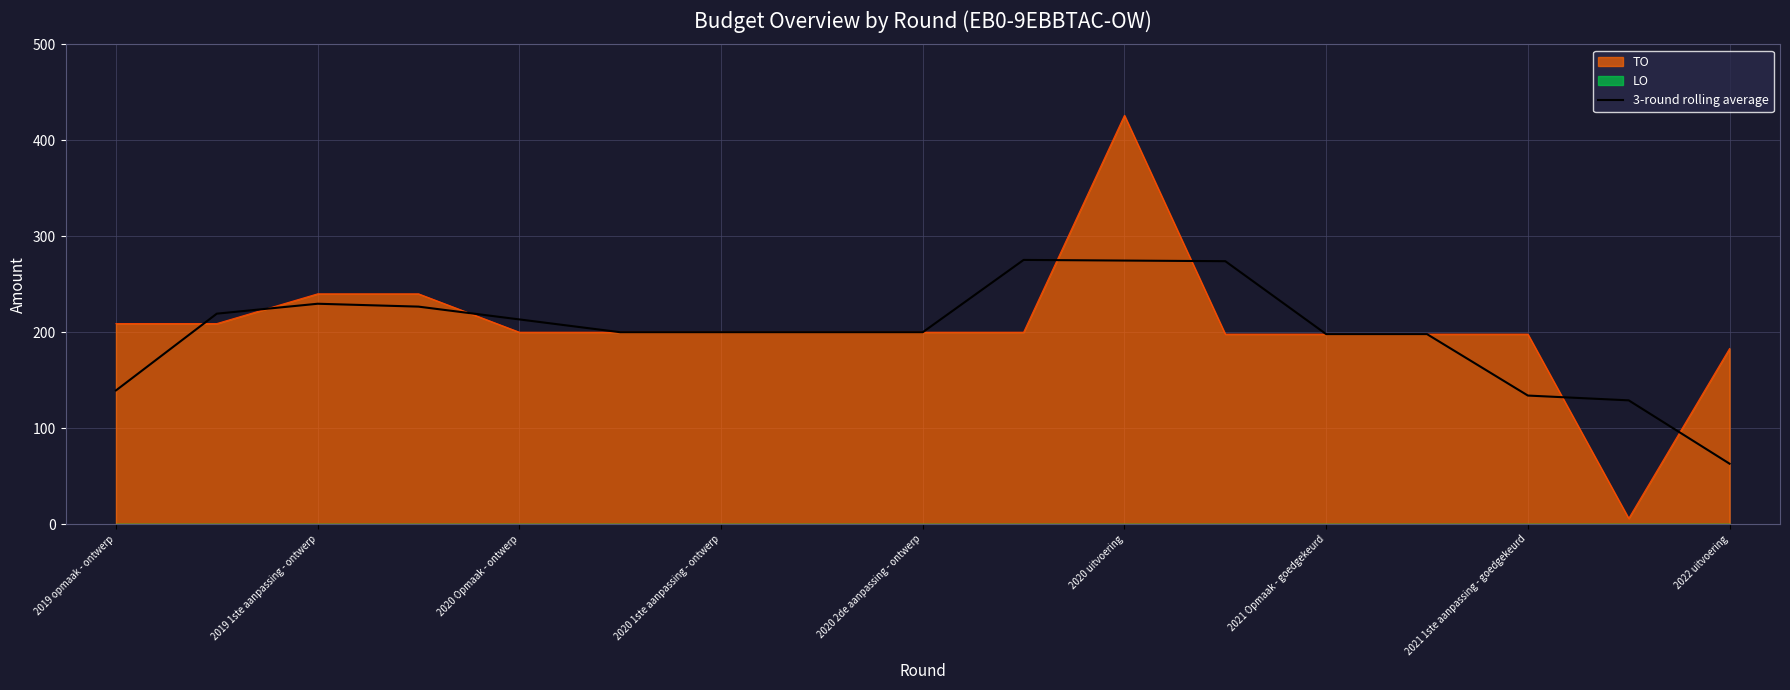

Which category has the highest value in the TO series?

2020 uitvoering